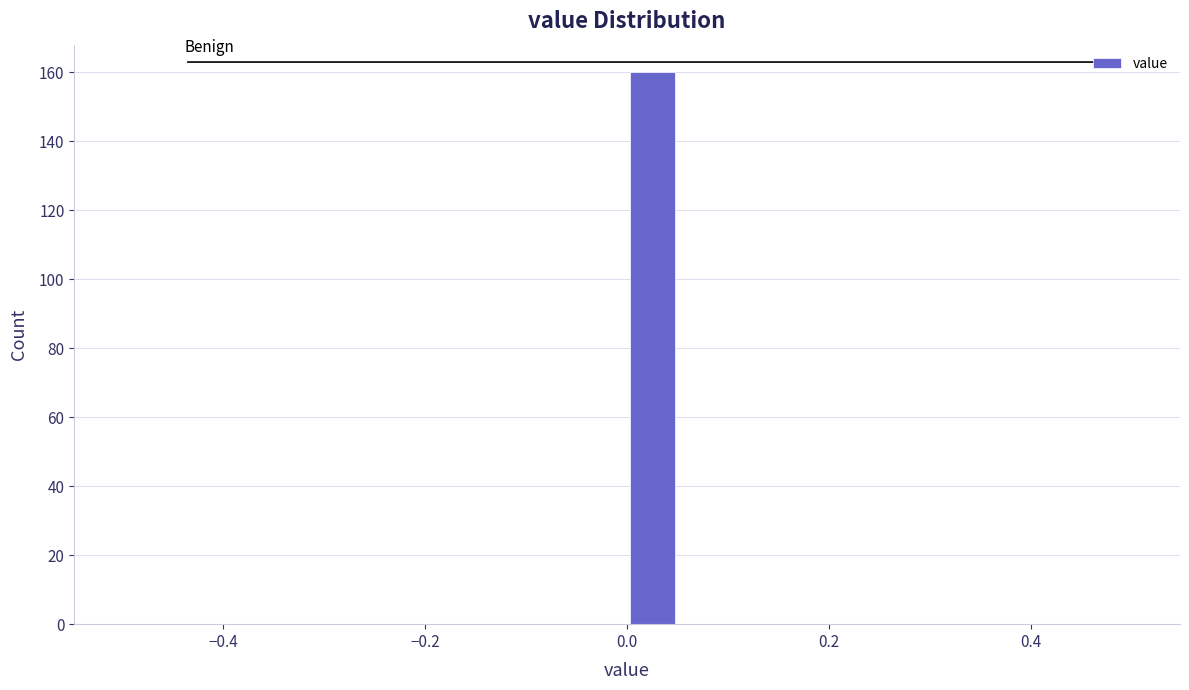

Around what value on the x-axis is the tallest bar? Give the approximate position of its centre, as read against the axis.

0.02